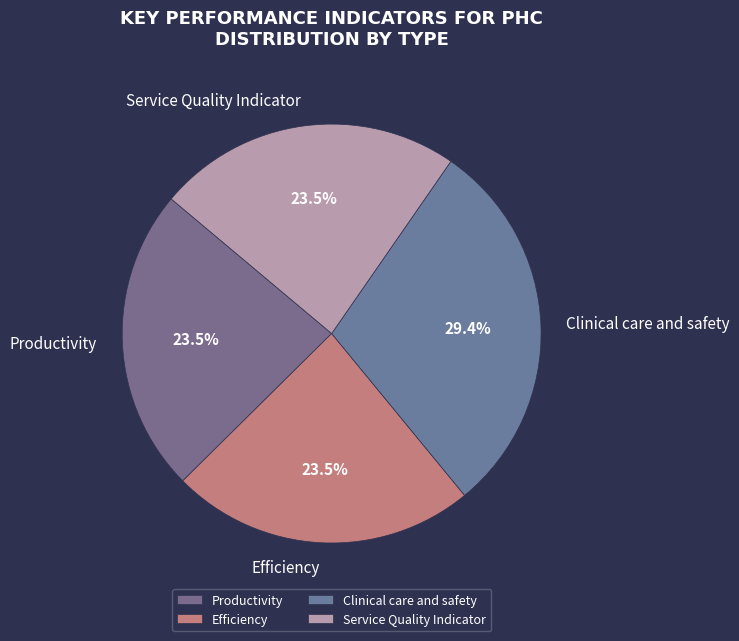

Is Clinical care and safety the majority of the pie?

No